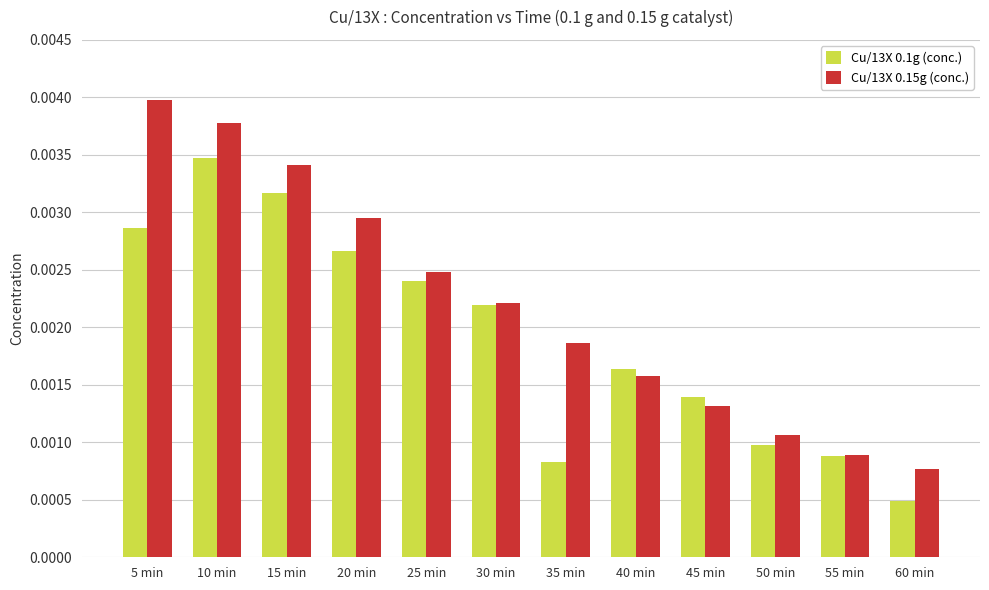

How many Cu/13X 0.15g (conc.) values are between 0 and 1?

12